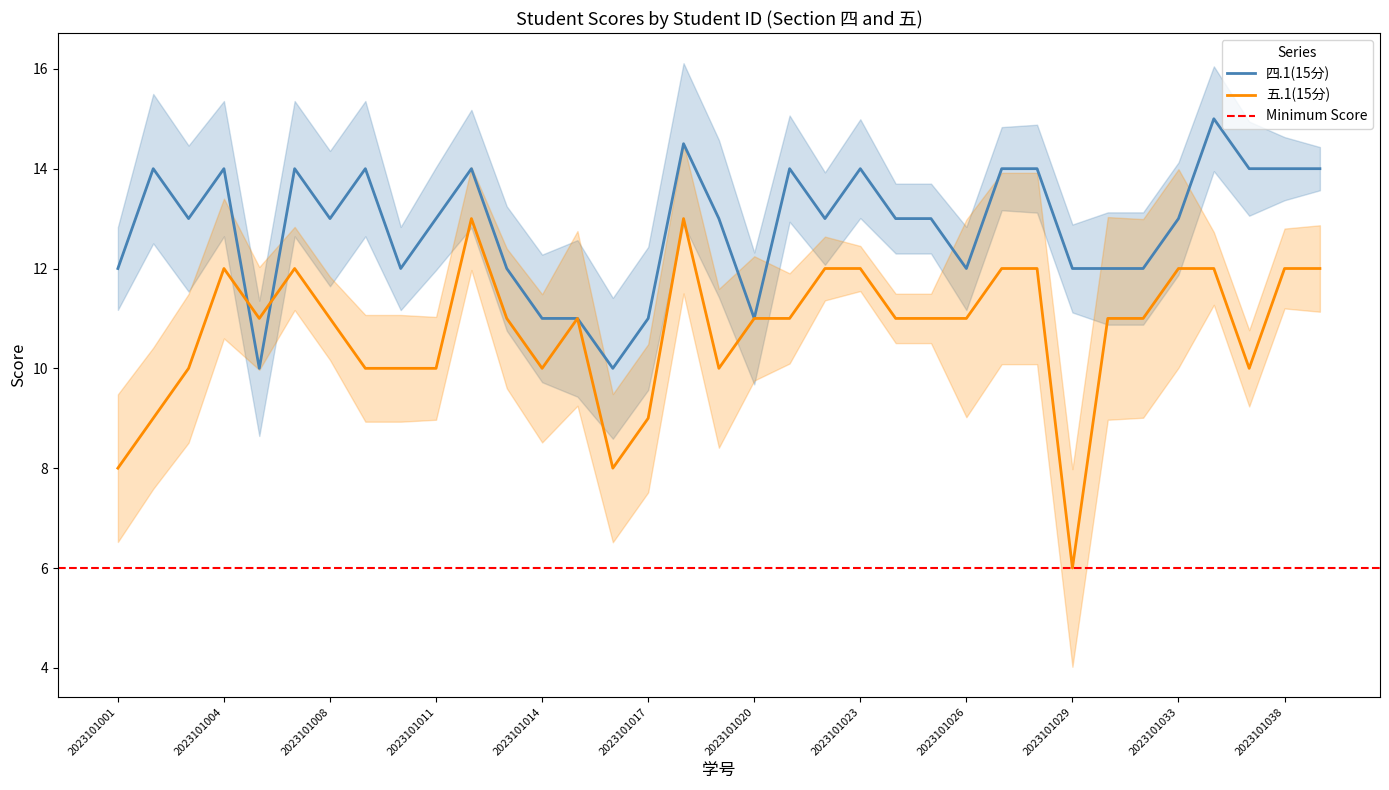

The value of 五.1(15分) at 2023101011 is 17.3. True or false?

False